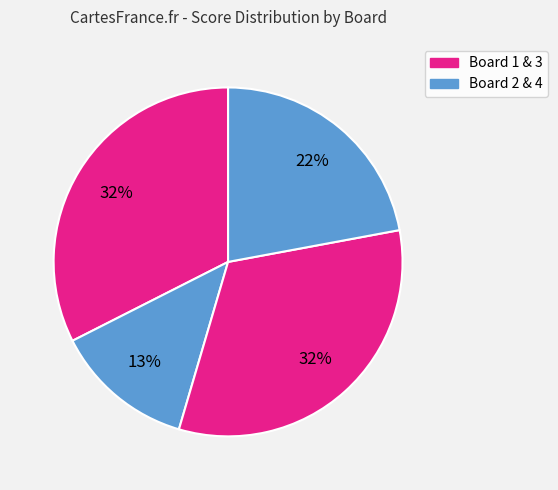

Count the number of slices in the pie.

4